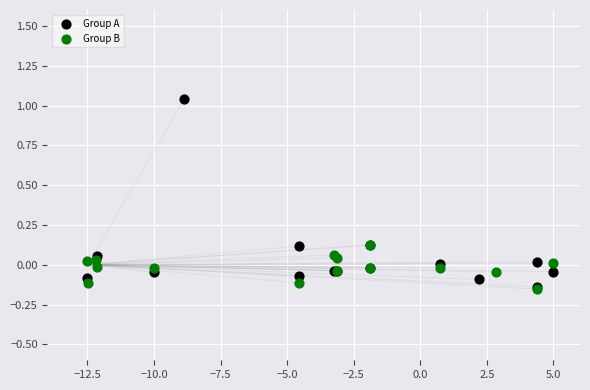

Which series has the widest spread of Y values?

Group A